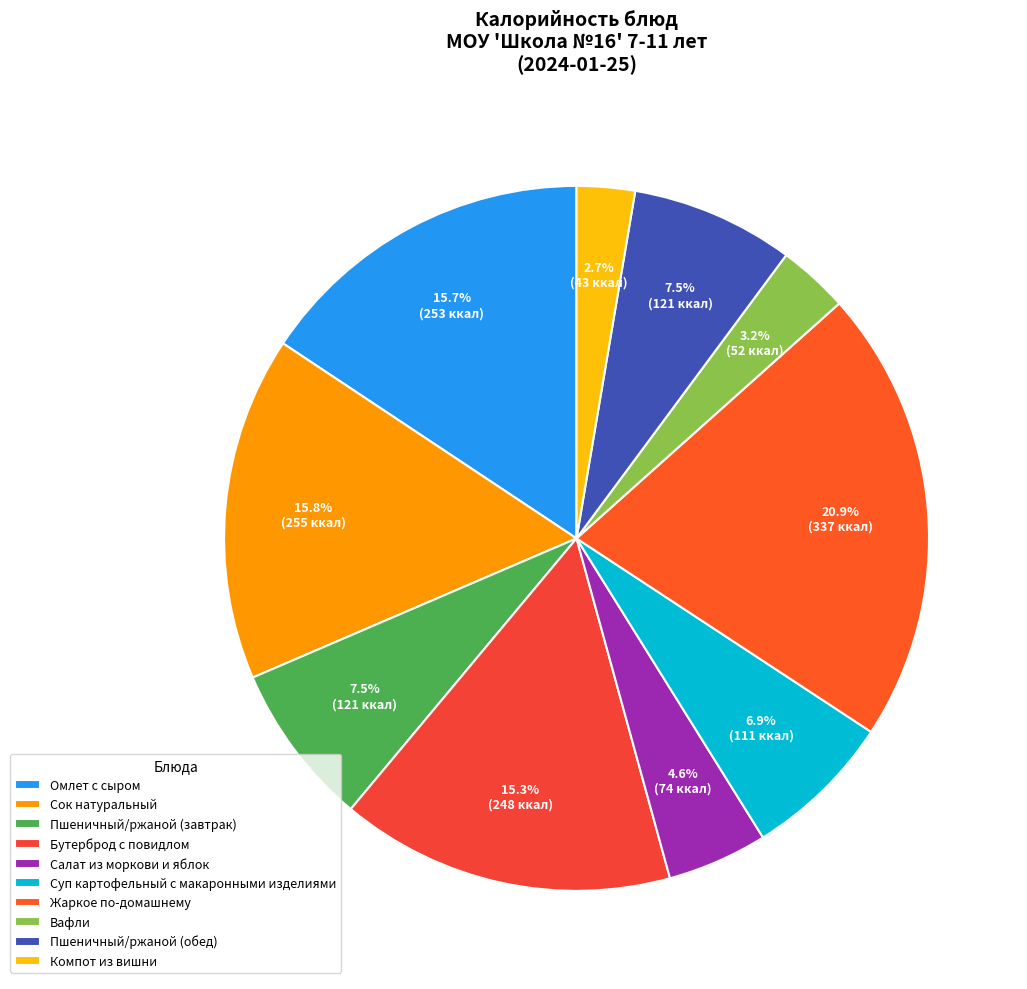

What is the change in value from Сок натуральный to Суп картофельный с макаронными изделиями?

-144.2